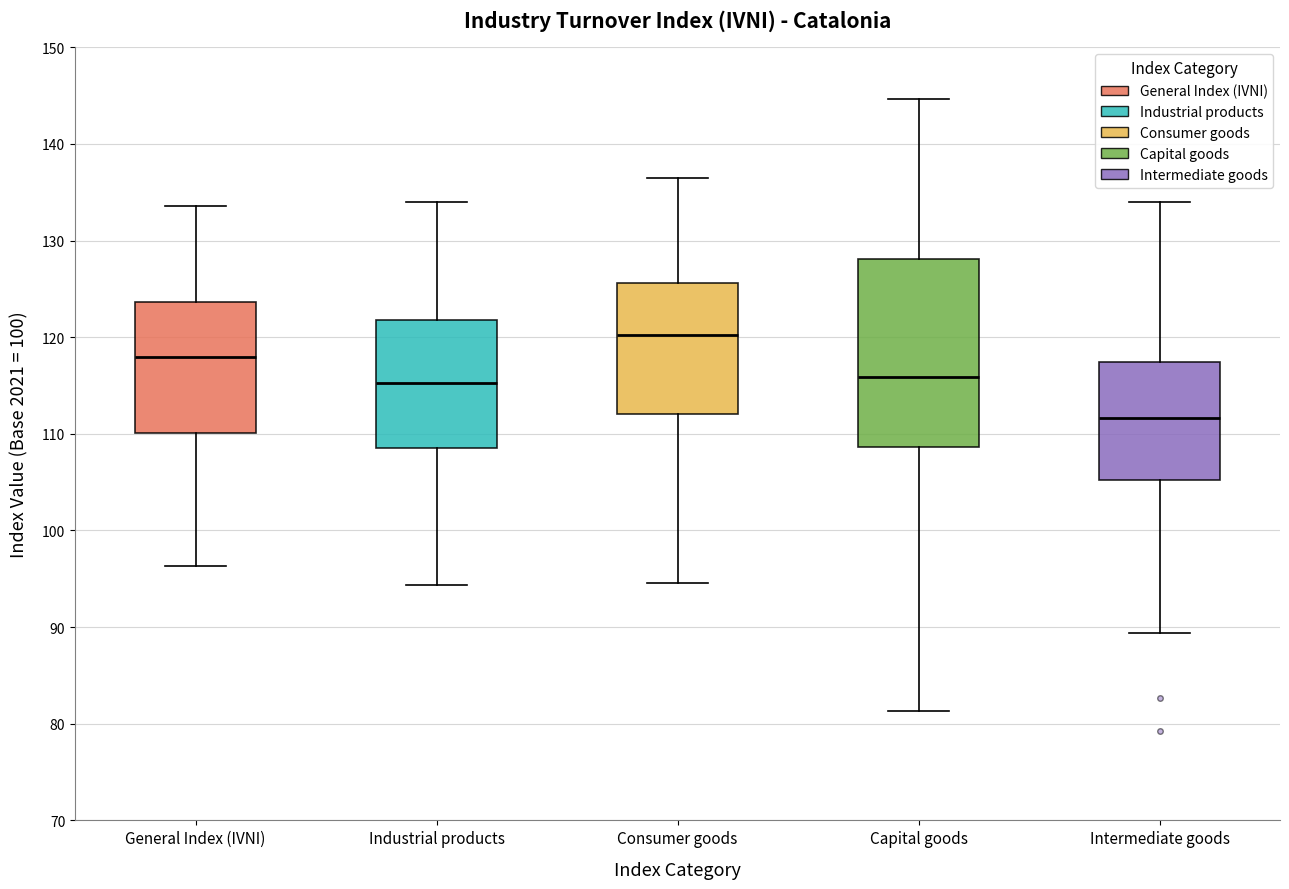

Which box has the lowest median line?

Intermediate goods